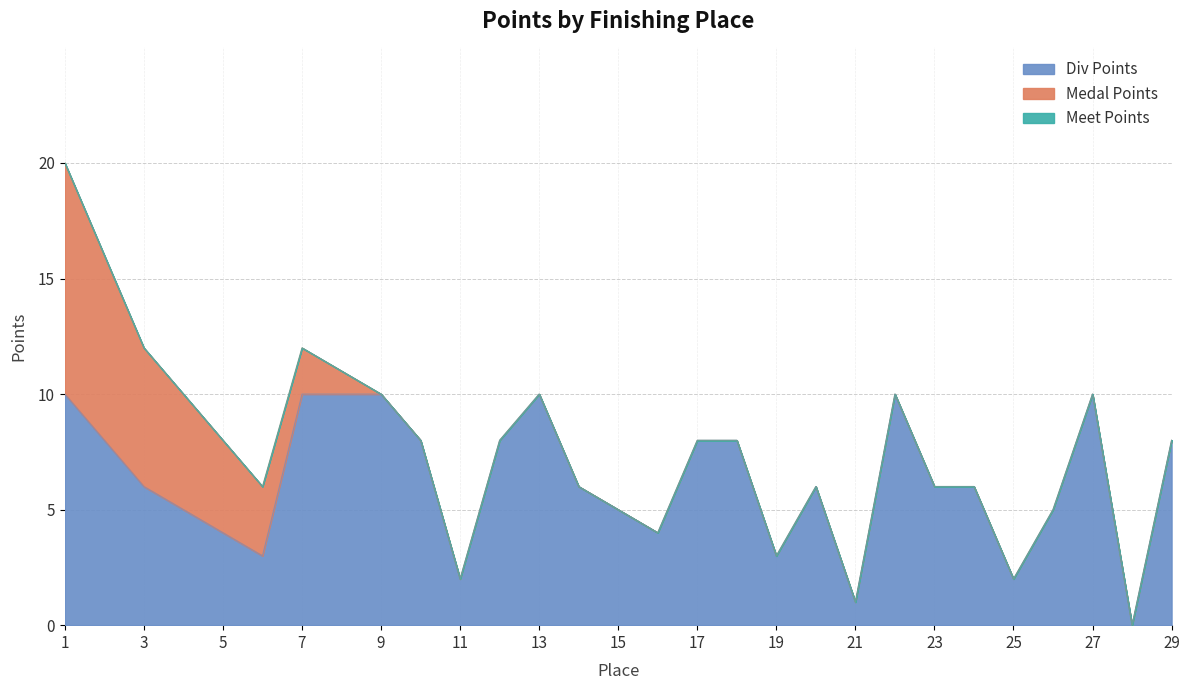

At which category is the sum across all series the highest?

1